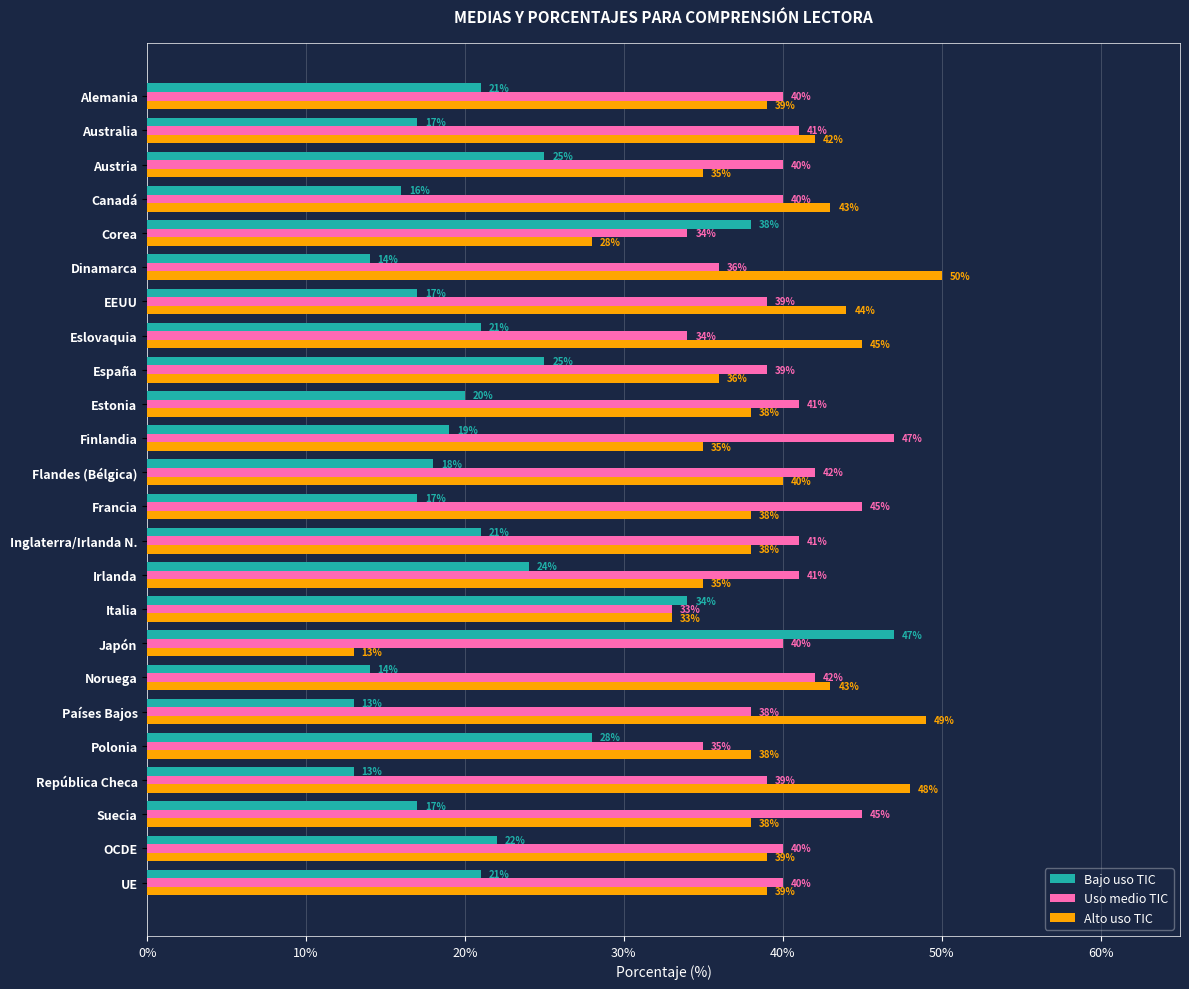

At Noruega, list the series in order from largest to smallest.

Alto uso TIC, Uso medio TIC, Bajo uso TIC